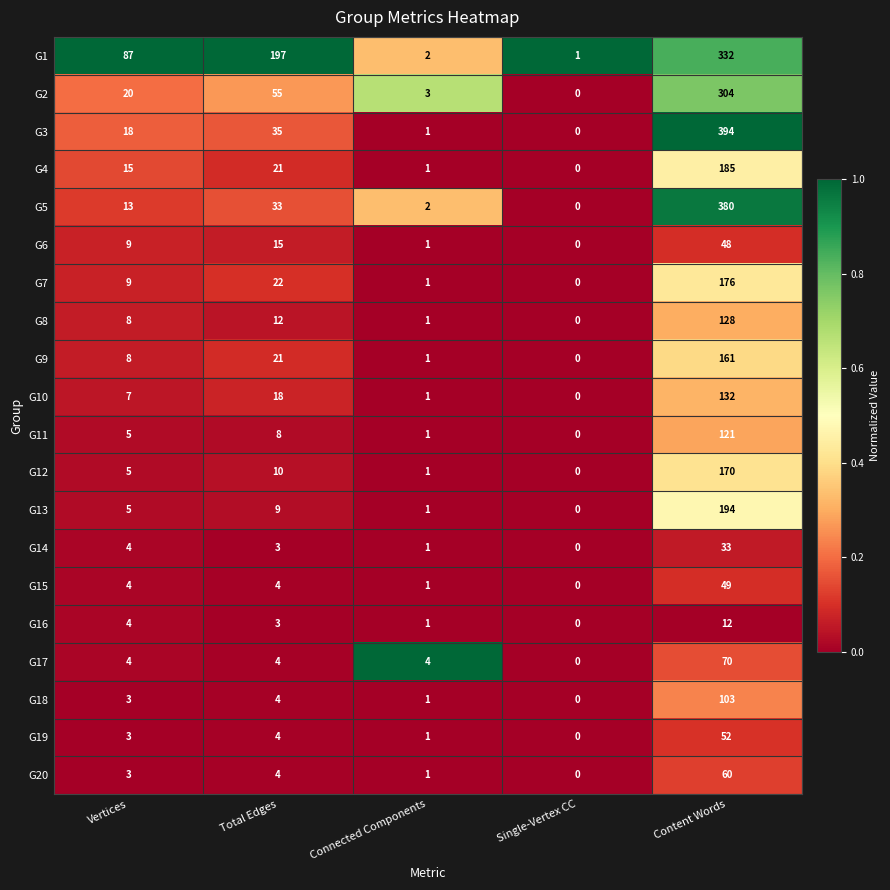

The G12 series shows -109 at Single-Vertex CC. True or false?

False